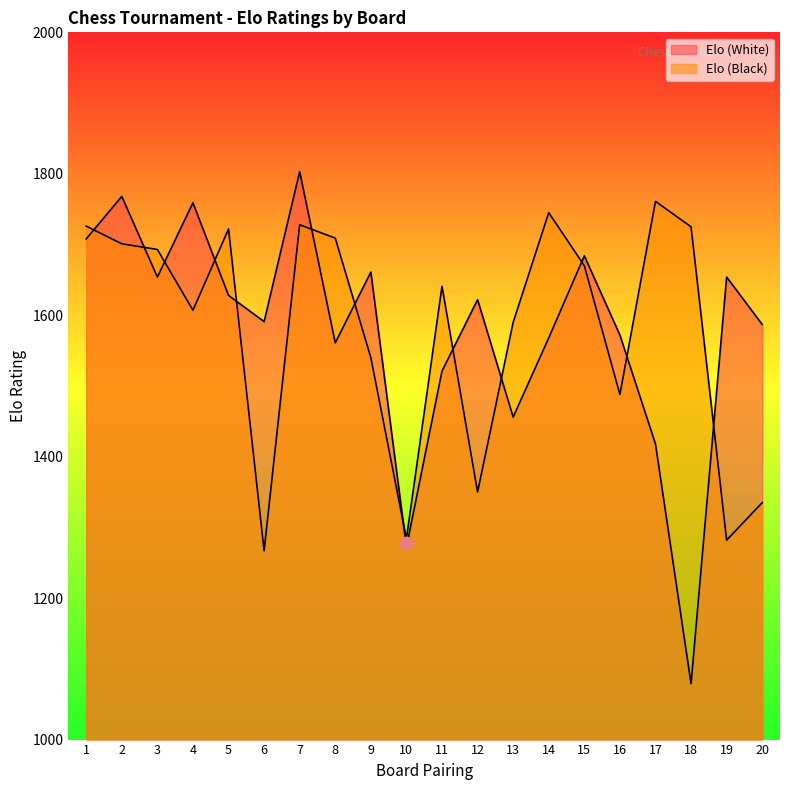

At which category is the sum across all series the highest?

7